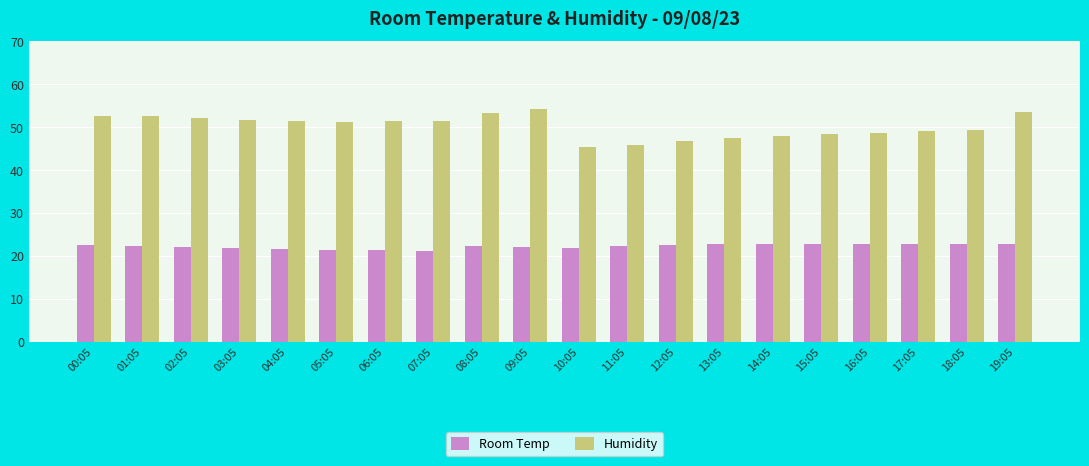

What is the sum of the Humidity values at 12:05 and 14:05?

94.8